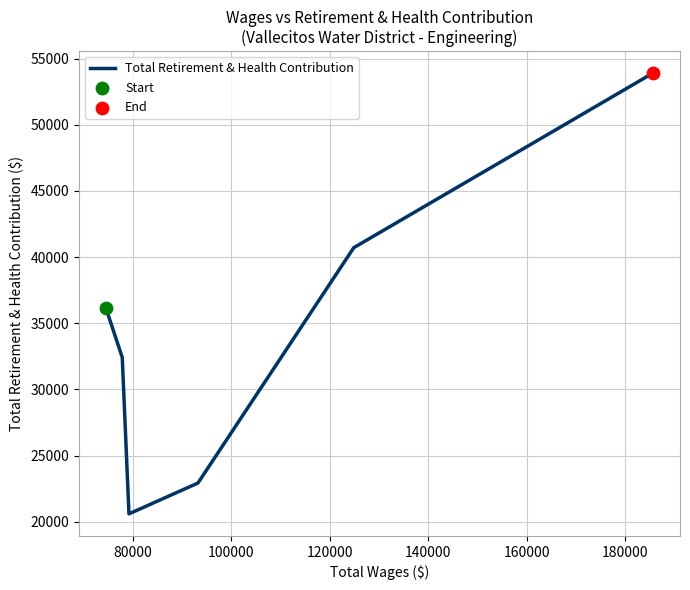

What is the minimum value shown in the chart?

20593